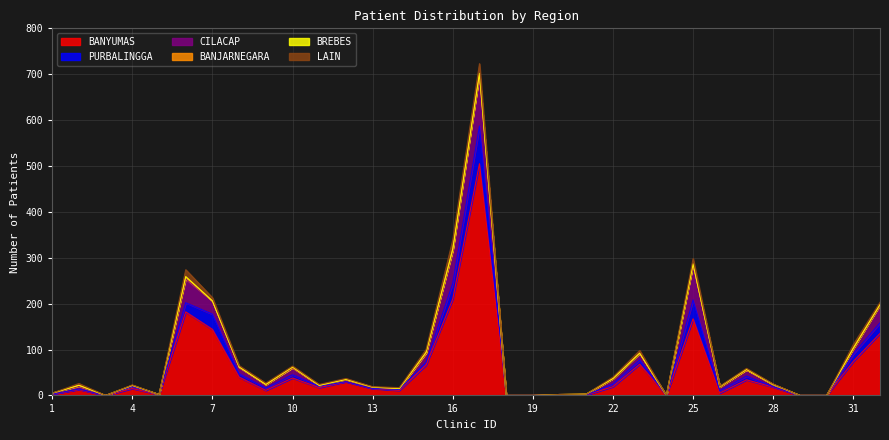

Which series has the widest spread of values?

BANYUMAS